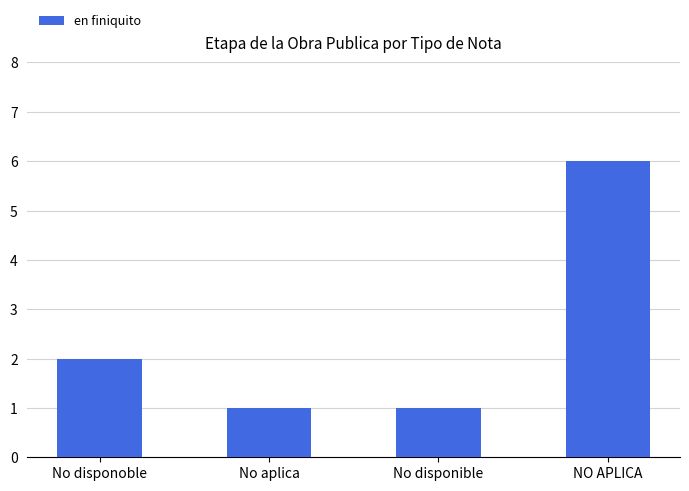

What is the sum of the values at No aplica and NO APLICA?

7